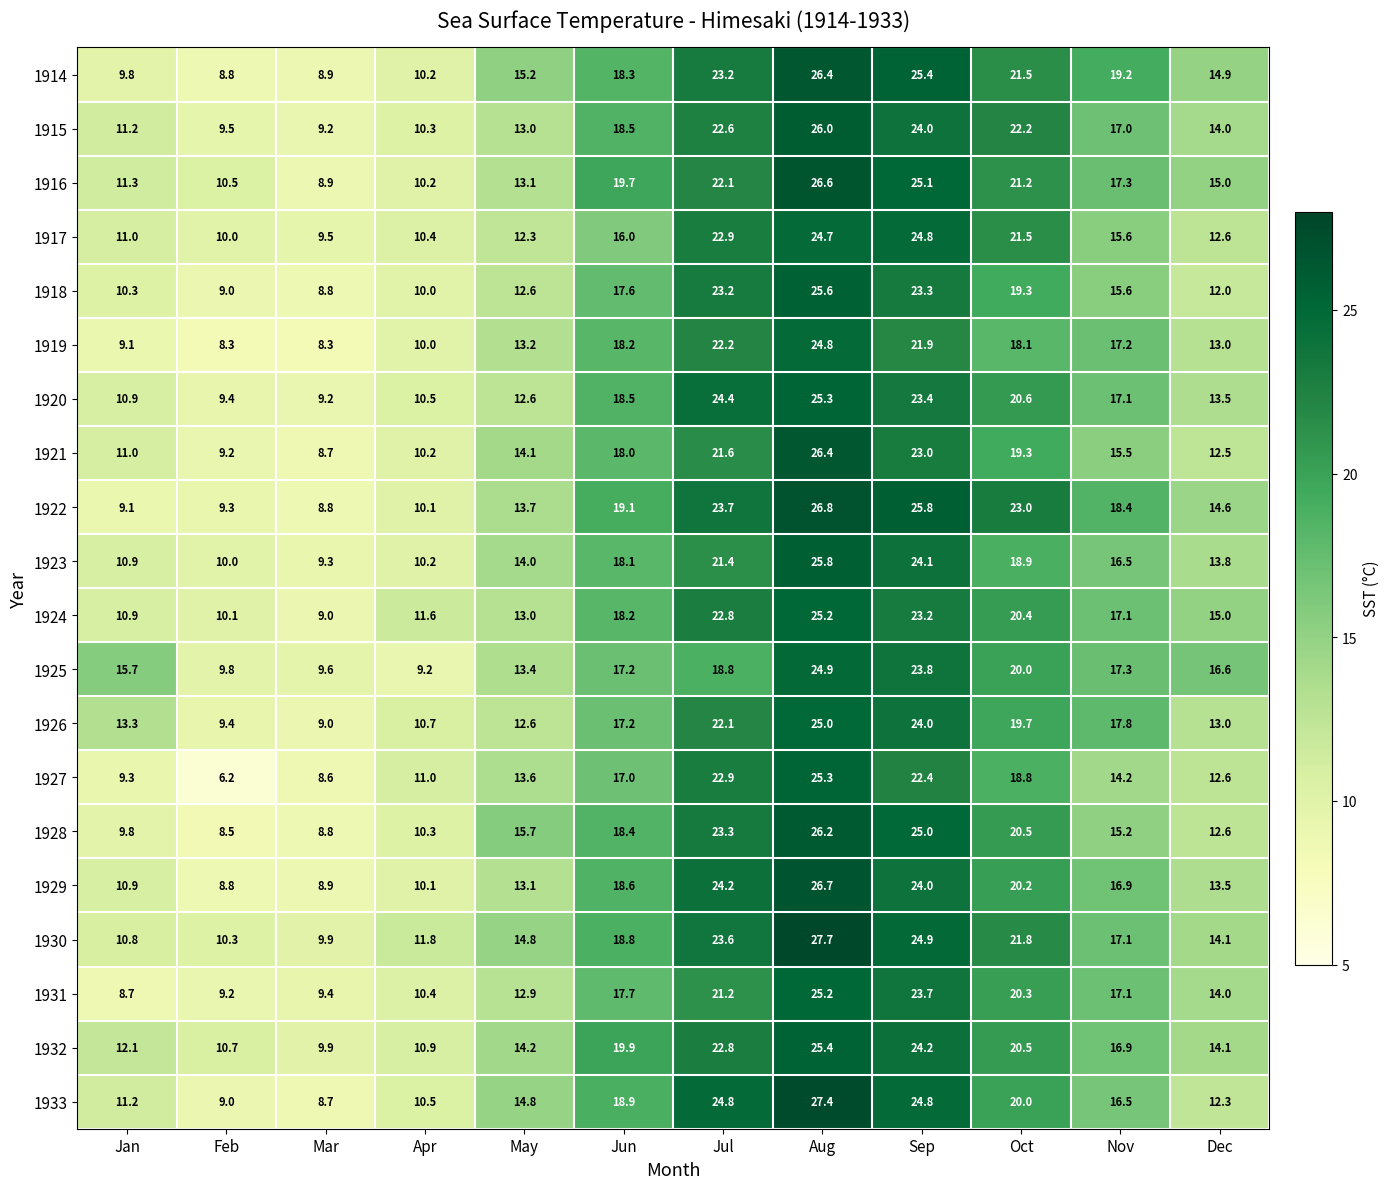

Rank the categories by 1915 value from lowest to highest.

Mar, Feb, Apr, Jan, May, Dec, Nov, Jun, Oct, Jul, Sep, Aug